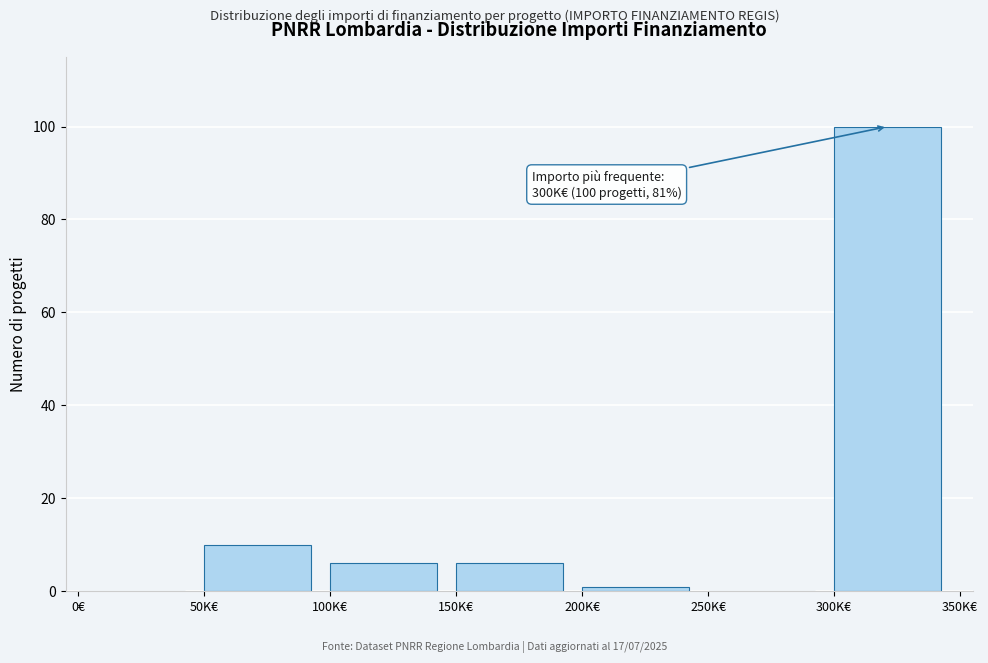

Reading left to right, transcribe all the data shown in this chart.

0€=0	50K€=10	100K€=6	150K€=6	200K€=1	250K€=0	300K€=100